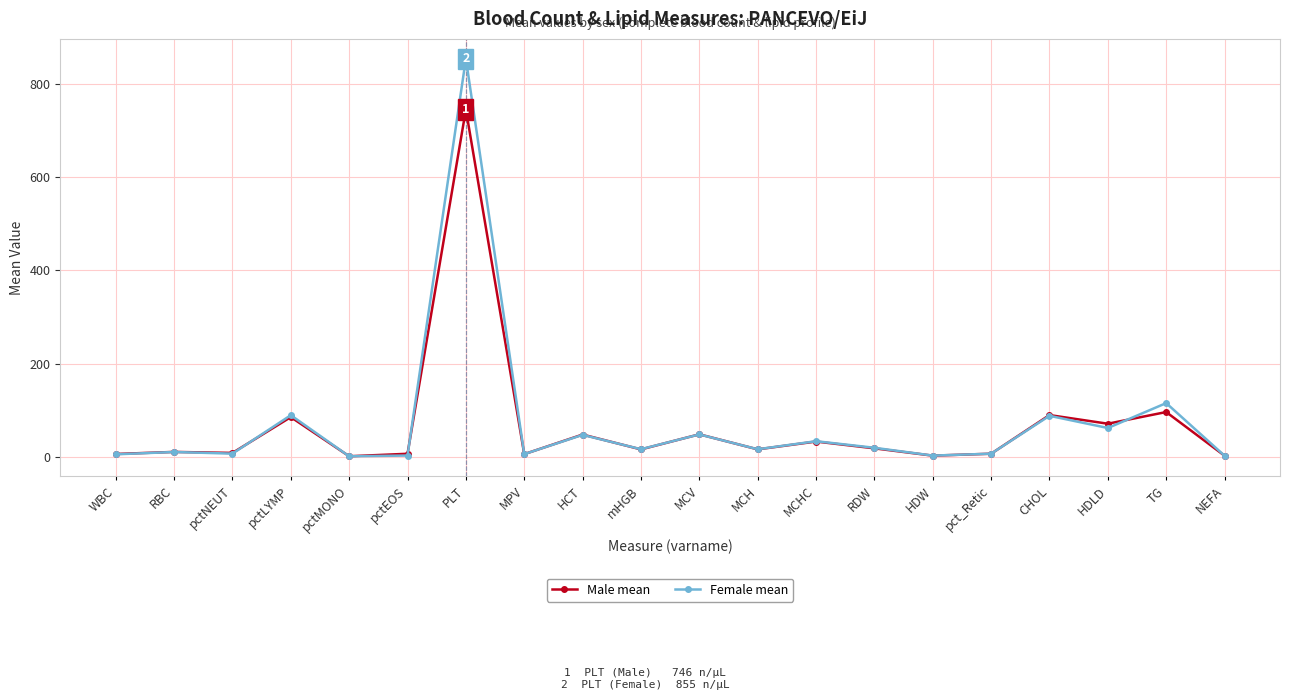

Which series has the largest range (max minus min)?

Female mean